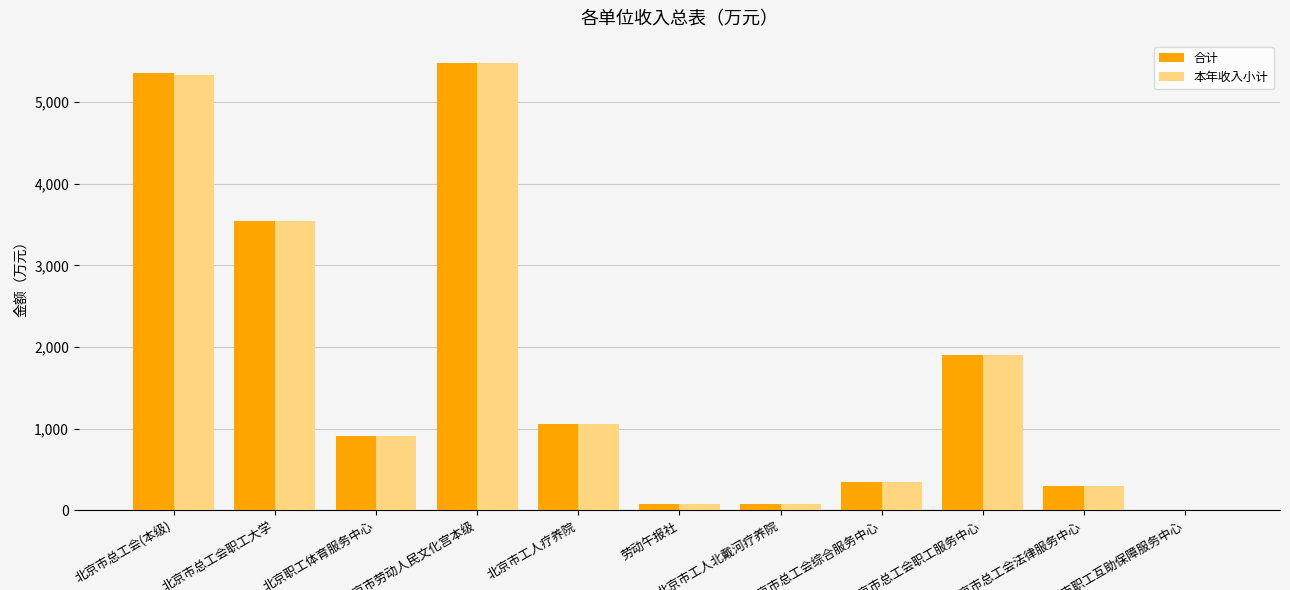

What is the greatest value displayed?

5478.4